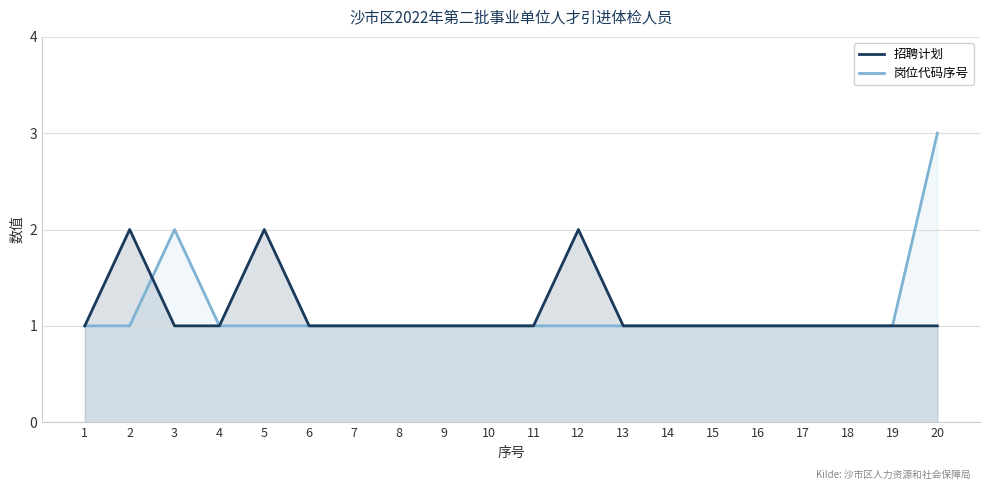

Is it true that 招聘计划 equals 0 at 10?

False